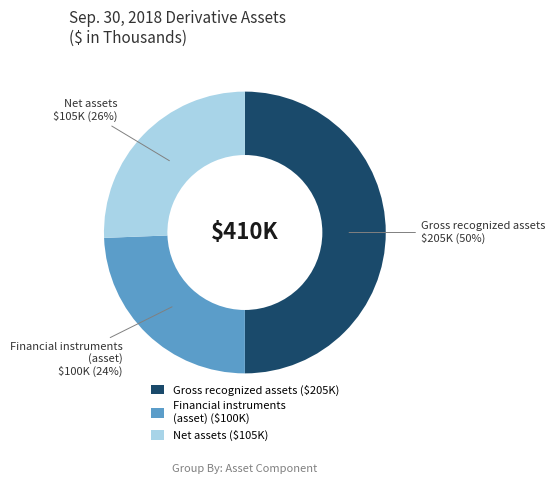

To the nearest percent, what portion does Gross recognized assets represent?

50%